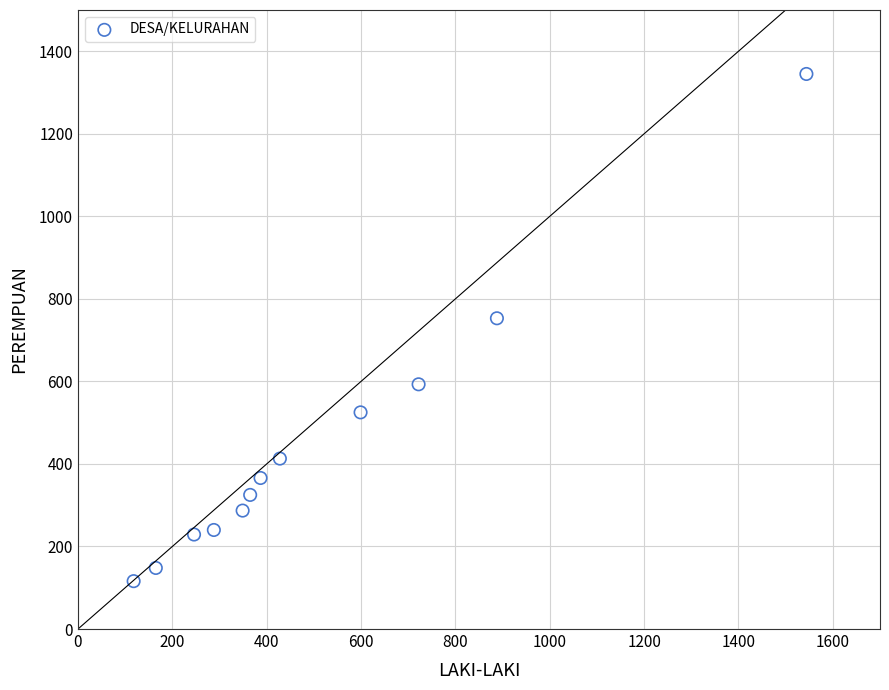

What is the range of X values (max minus min)?

1426